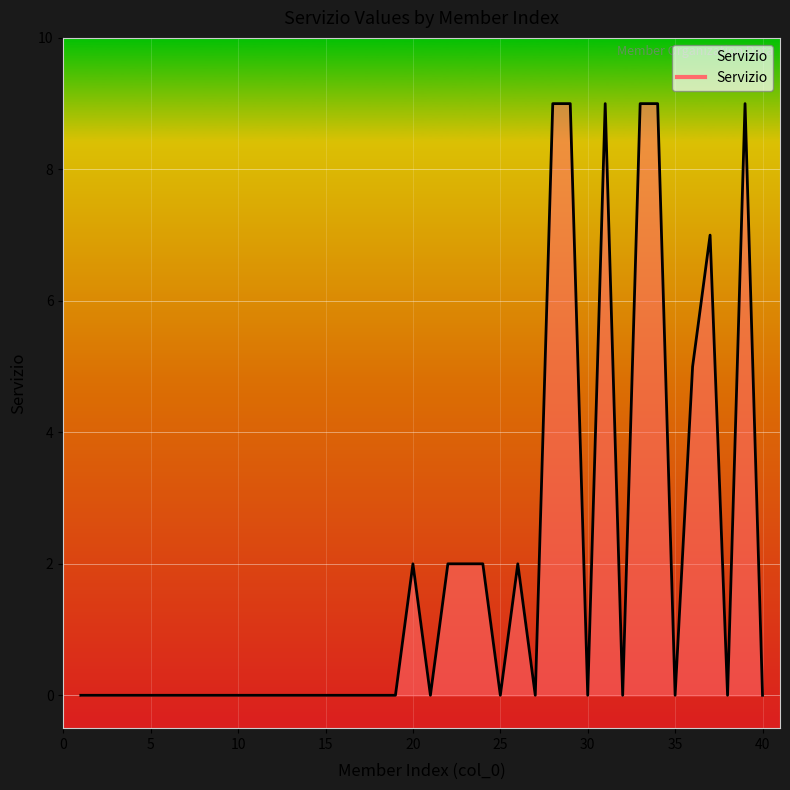

What is the greatest value displayed?

9